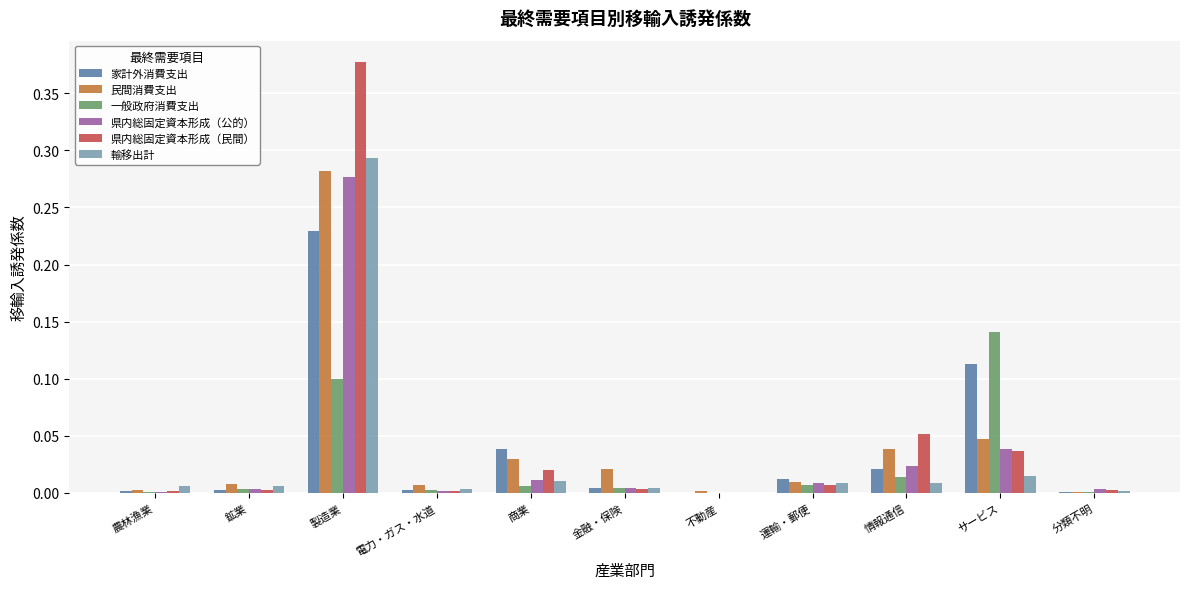

Is the value of 民間消費支出 at 電力・ガス・水道 greater than the value of 家計外消費支出 at サービス?

No